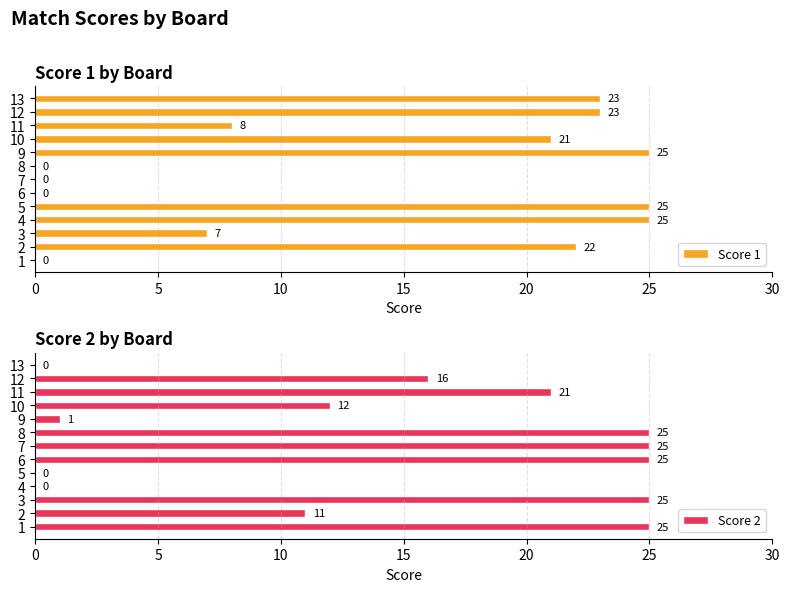

Reading left to right, what are all the values shown in this chart?

Score 1: 0	22	7	25	25	0	0	0	25	21	8	23	23
Score 2: 25	11	25	0	0	25	25	25	1	12	21	16	0